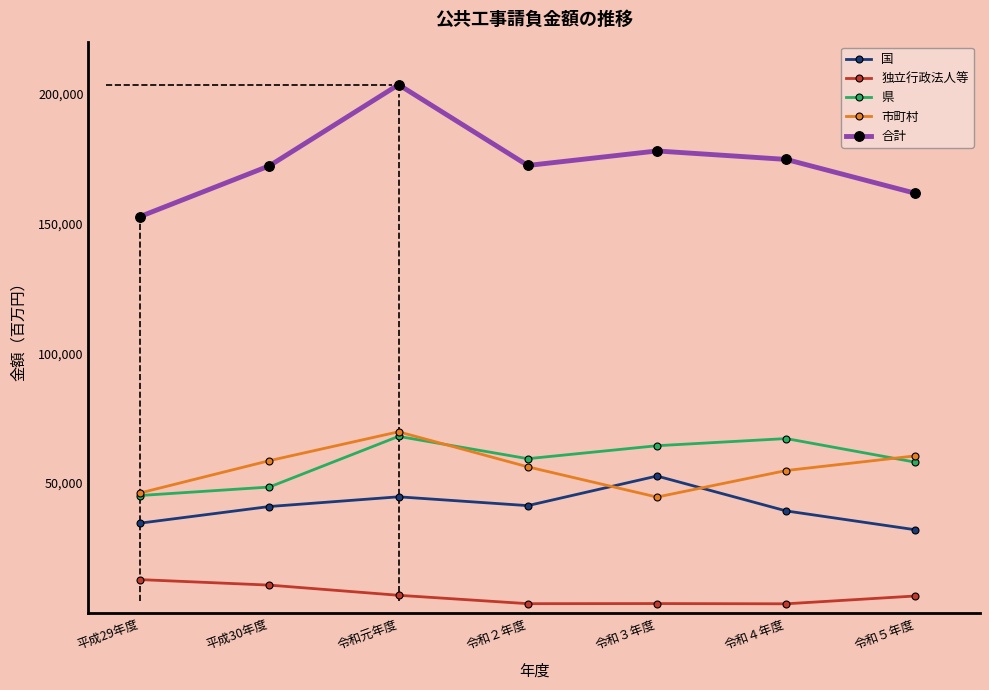

True or false: 合計 and 国 cross at least once.

False